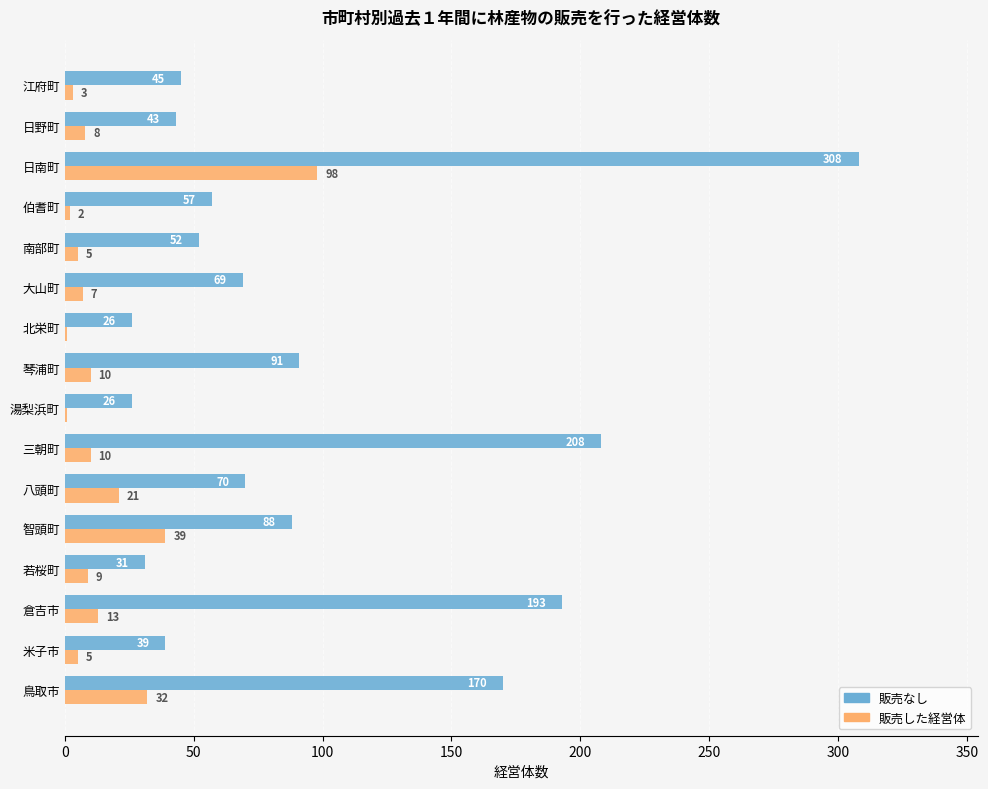

What is the sum of all 販売した経営体 values?

264